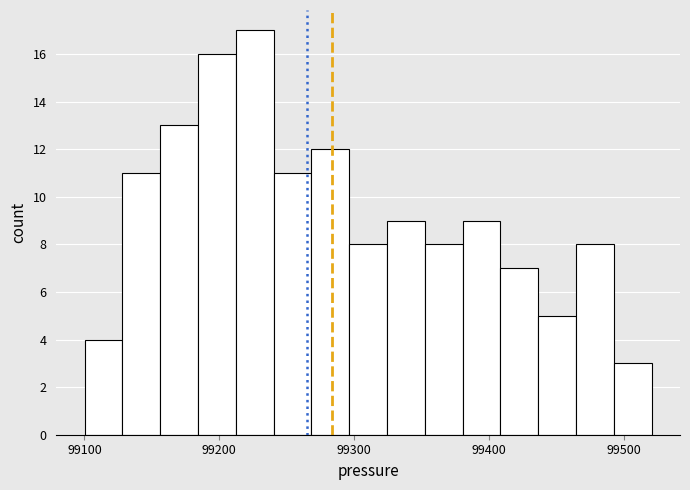

Around what value on the x-axis is the tallest bar? Give the approximate position of its centre, as read against the axis.

99230